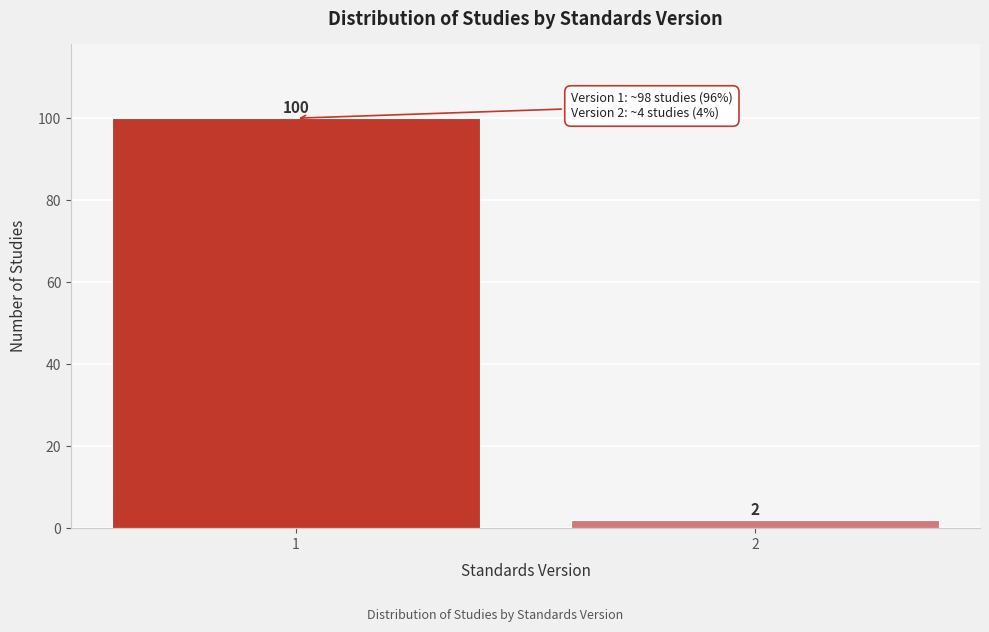

Reading left to right, transcribe all the data shown in this chart.

1=100	2=2